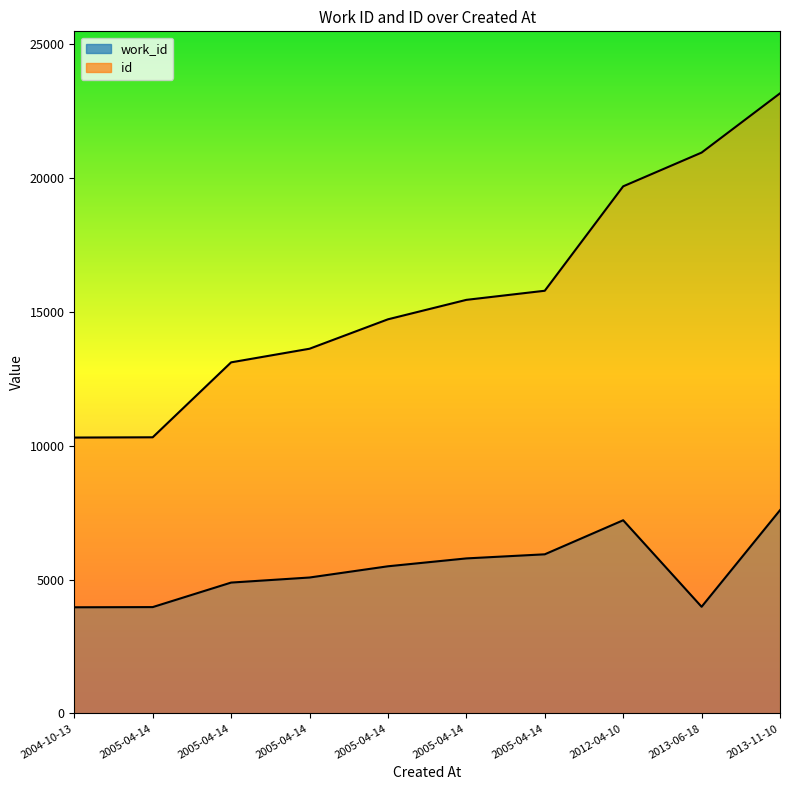

Between 2005-04-14 and 2004-10-13, which is larger?

2005-04-14